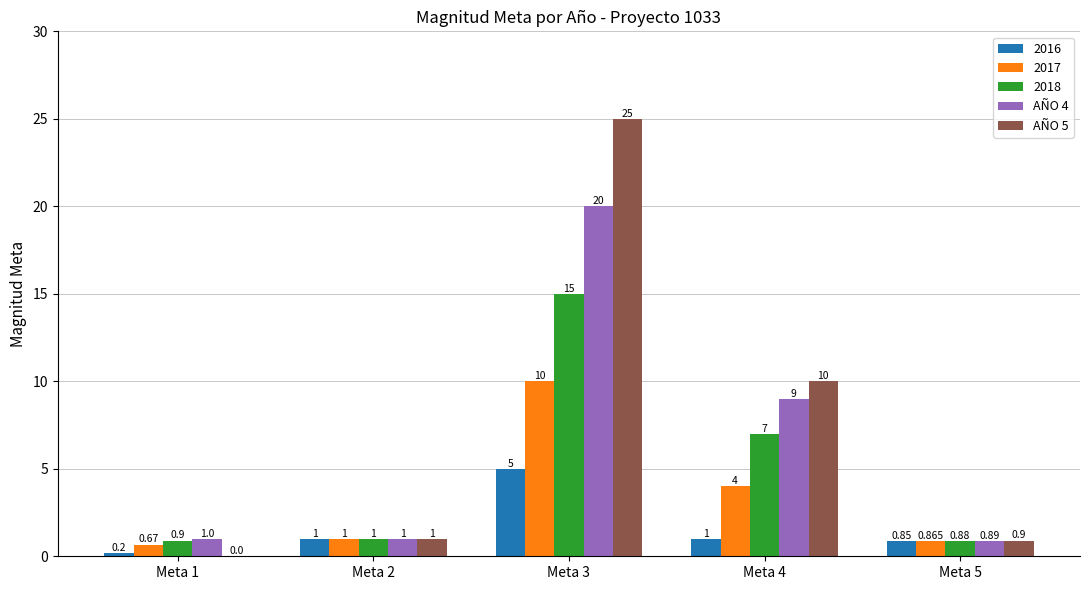

Is the value of AÑO 5 at Meta 4 greater than the value of 2018 at Meta 2?

Yes